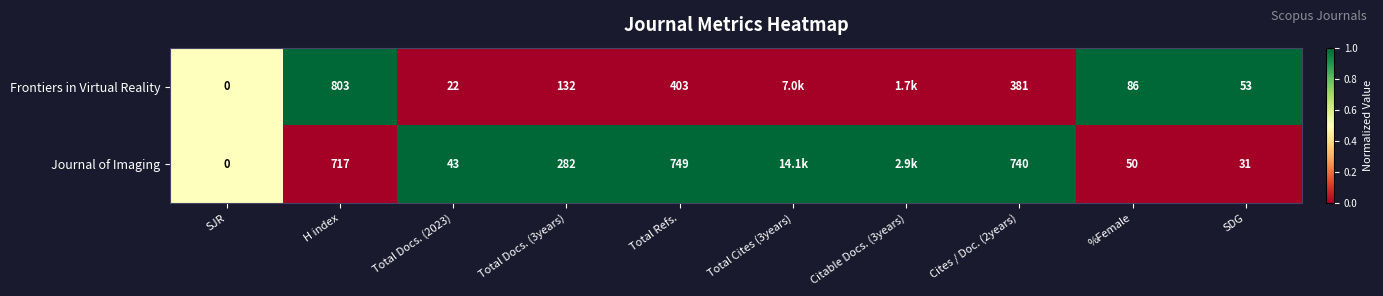

What is the difference between the Frontiers in Virtual Reality values at Total Refs. and Cites / Doc. (2years)?

22